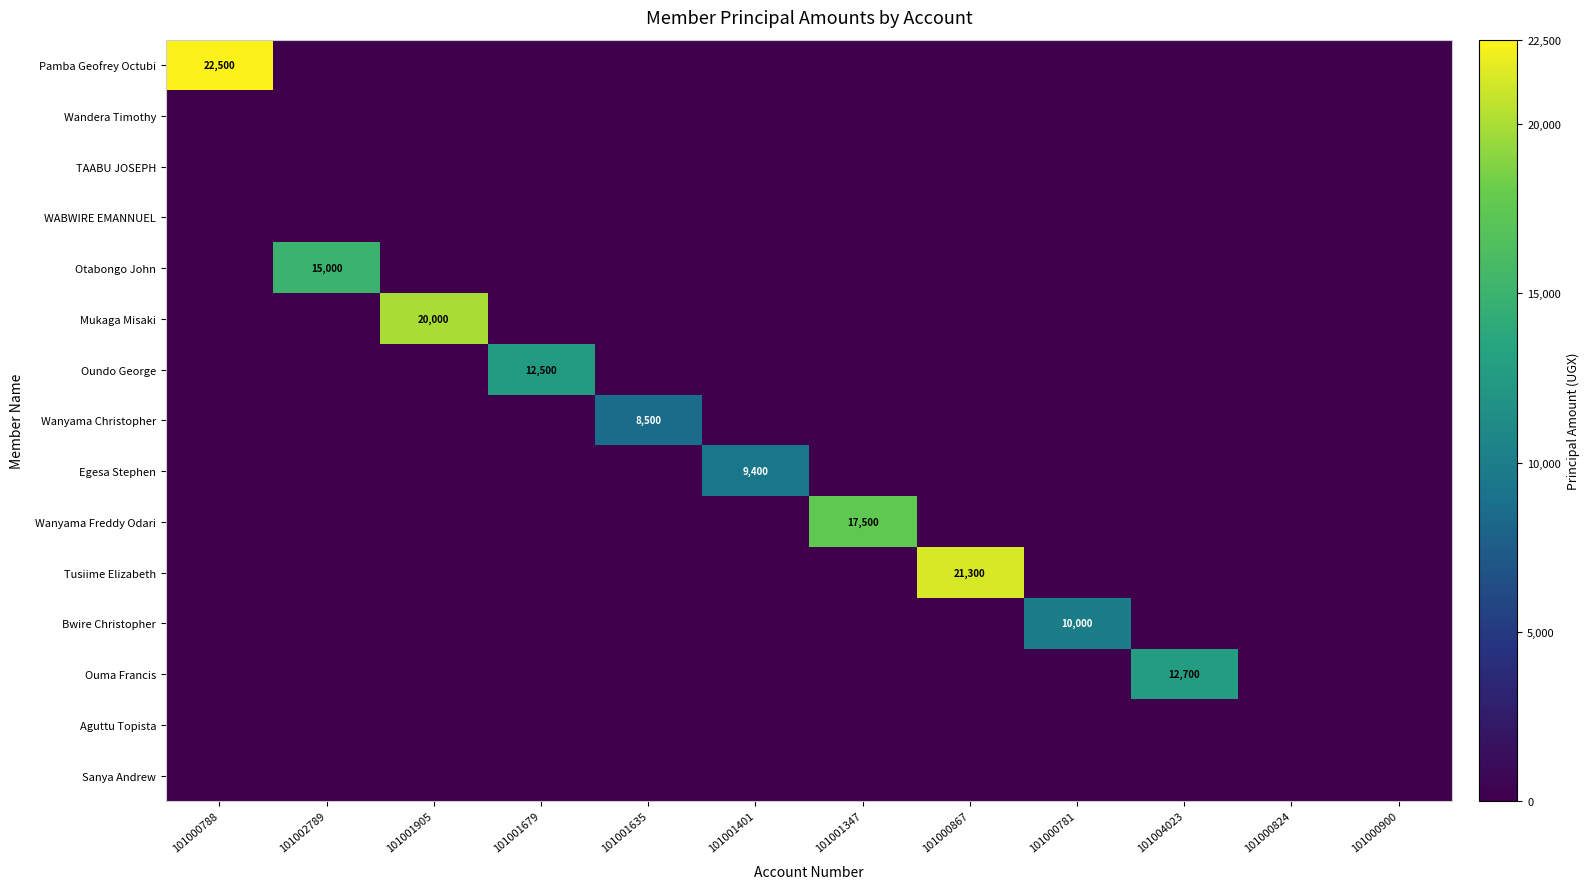

Between 101000867 and 101004023, which series saw the biggest shift?

Tusiime Elizabeth